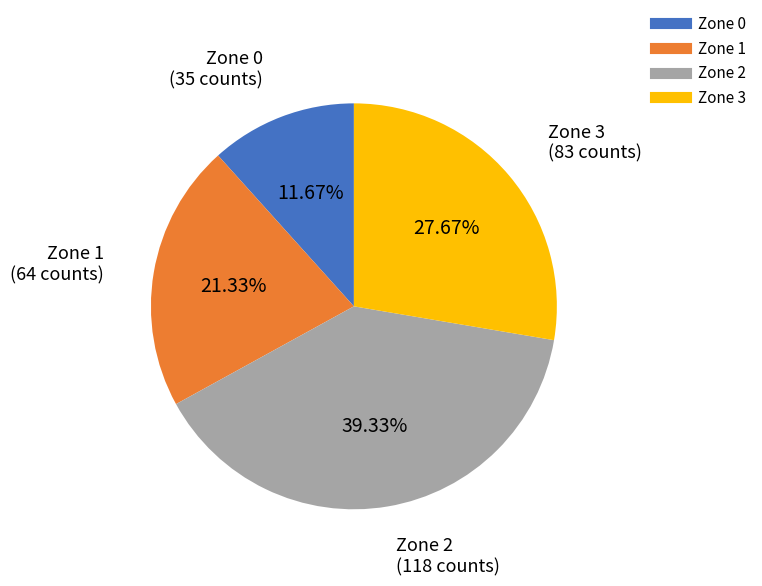

What percentage is the Zone 0 slice, to the nearest percent?

12%